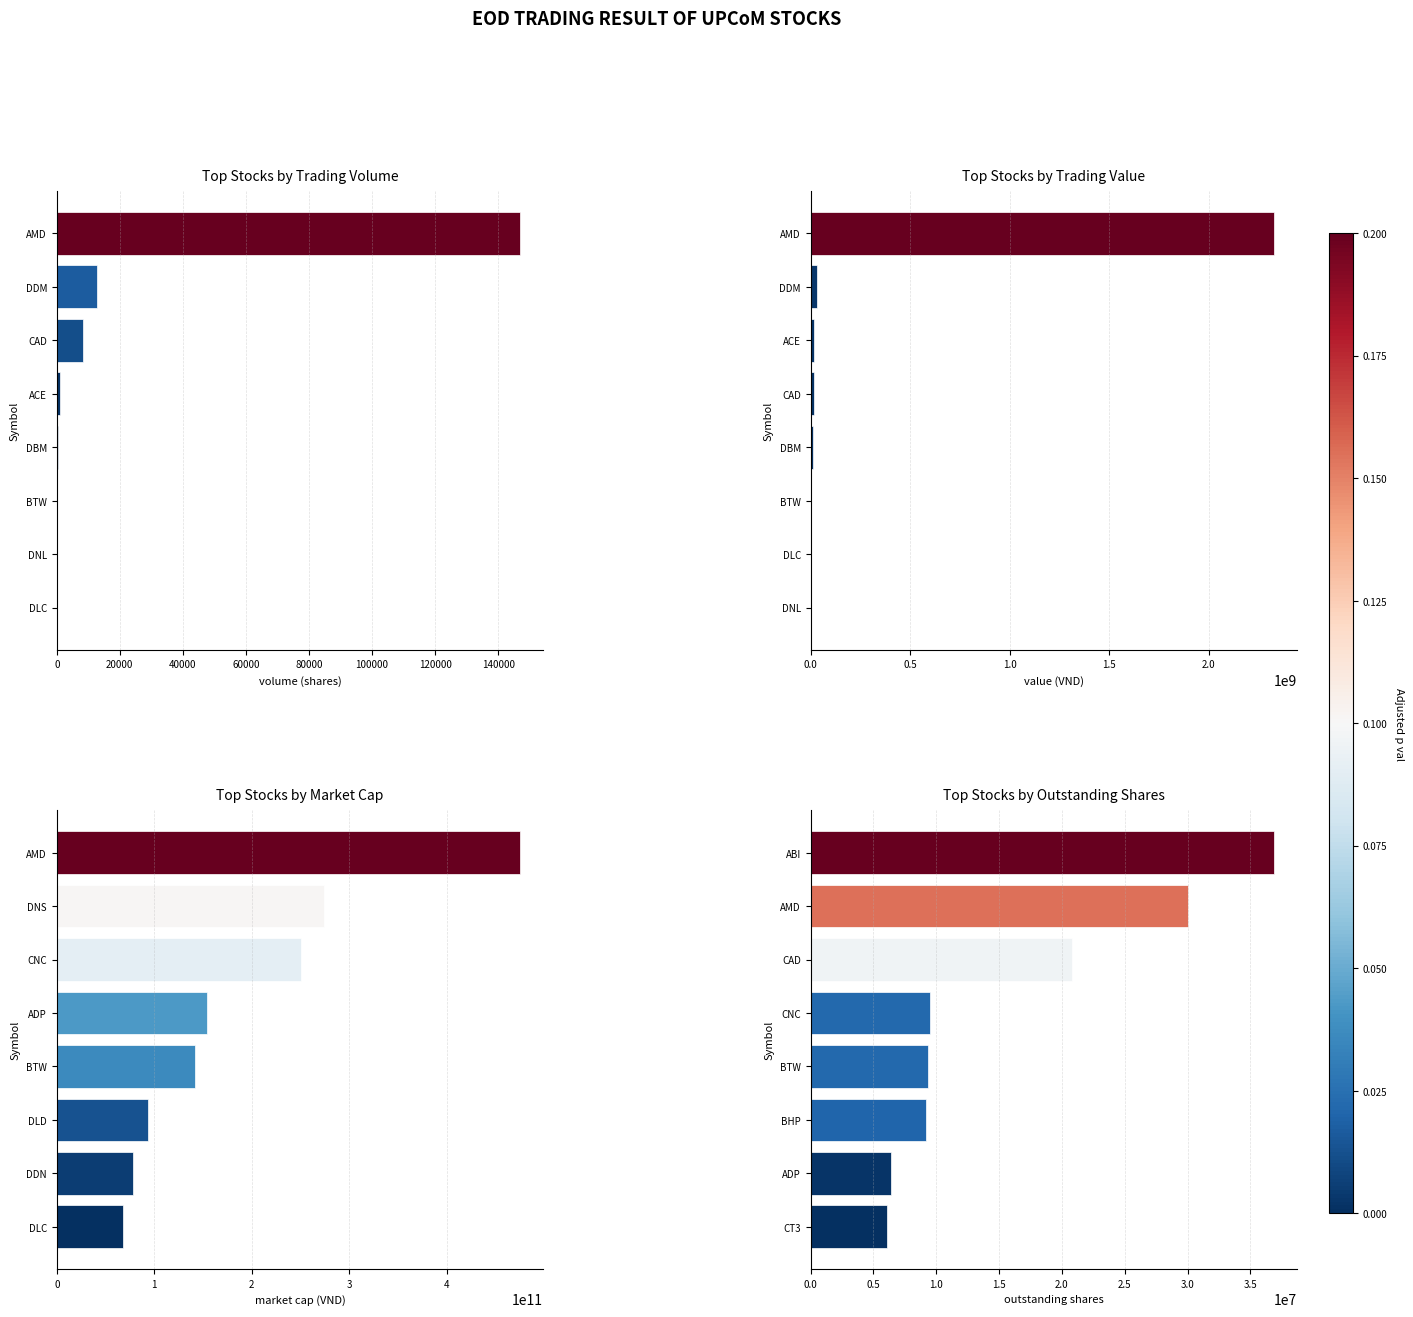

How many values in the Top Stocks by Outstanding Shares series are below 9470357?

4